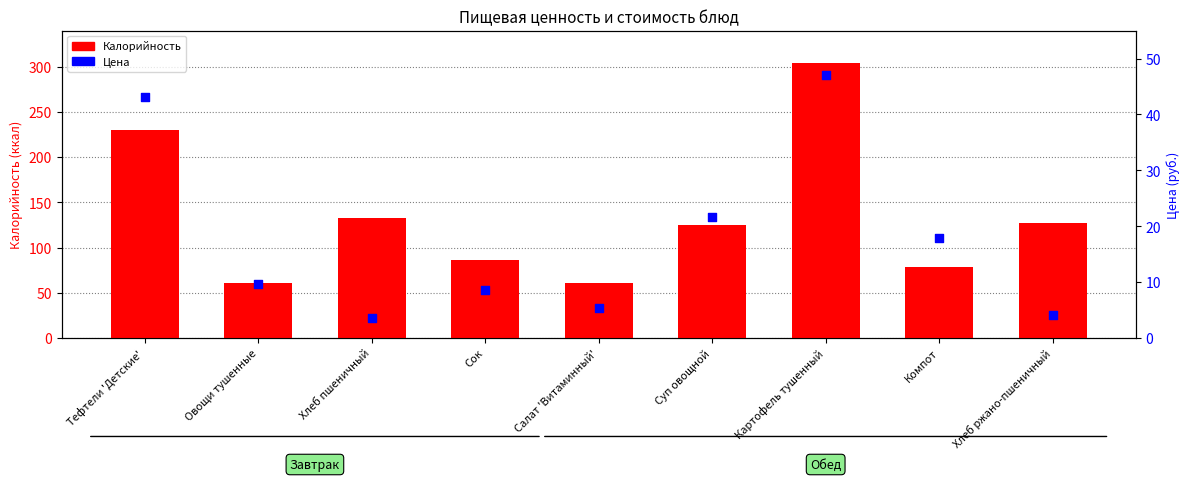

Is the value of Калорийность at Сок greater than the value of Цена at Компот?

Yes